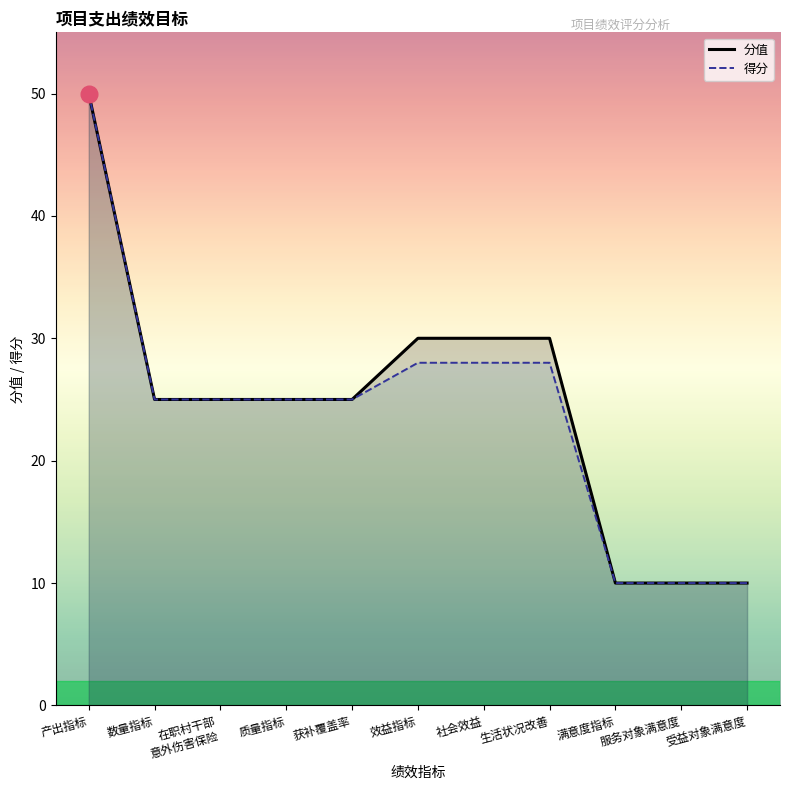

What is the approximate value of 得分 at 11?

10